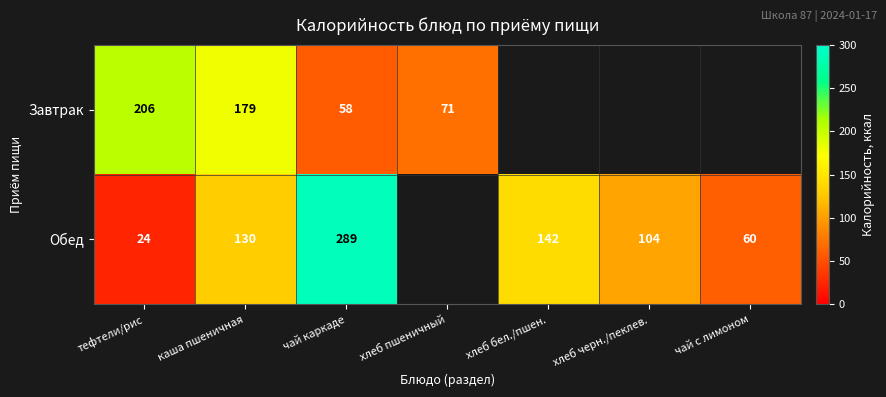

At каша пшеничная, list the series in order from smallest to largest.

Обед, Завтрак